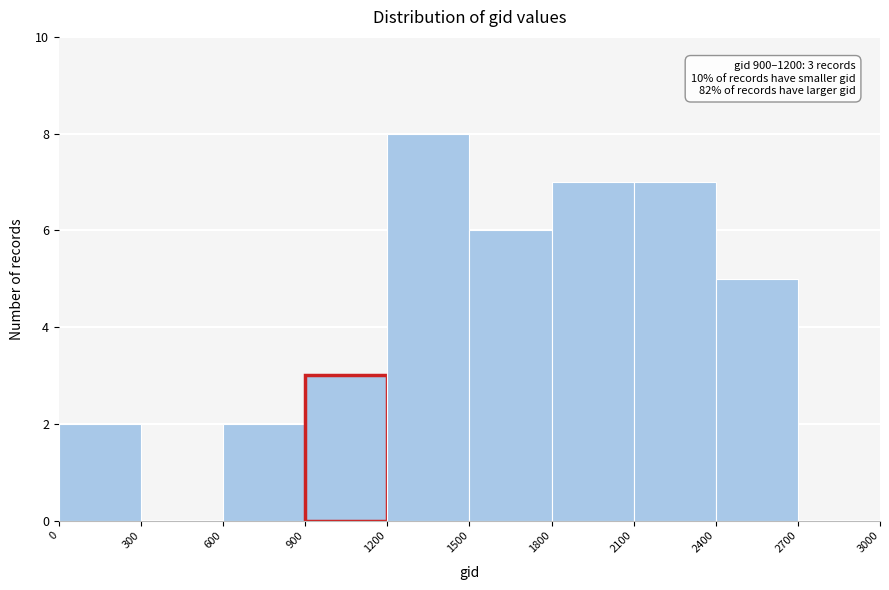

Which range on the x-axis has the tallest bar?

1200 to 1500